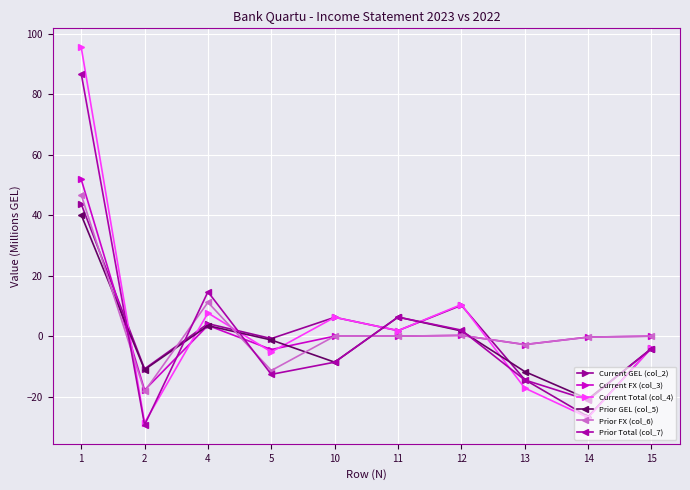

Is it true that Prior Total (col_7) equals 128.2 at 1?

False